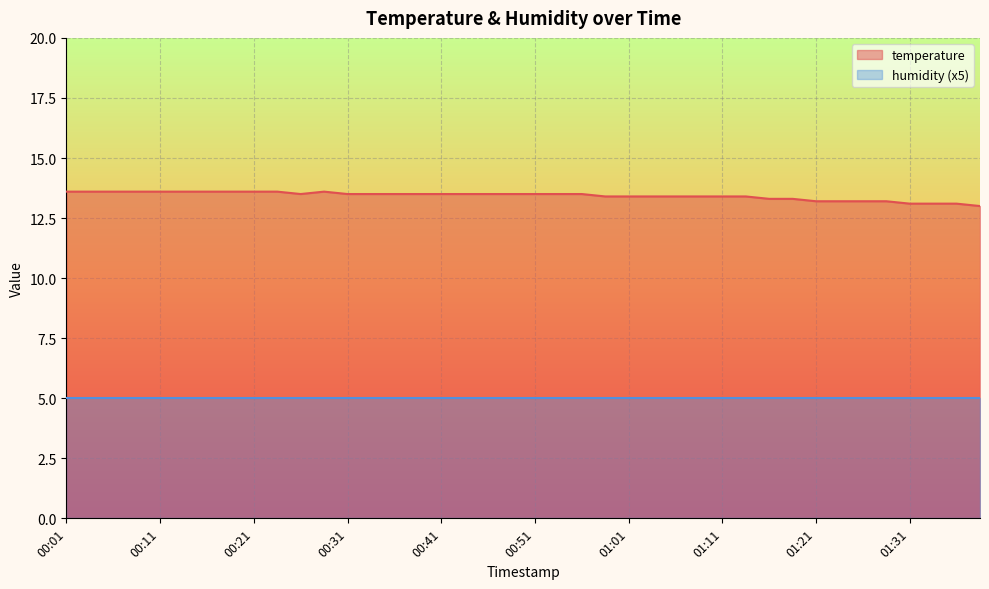

Count the number of data series in this chart.

2